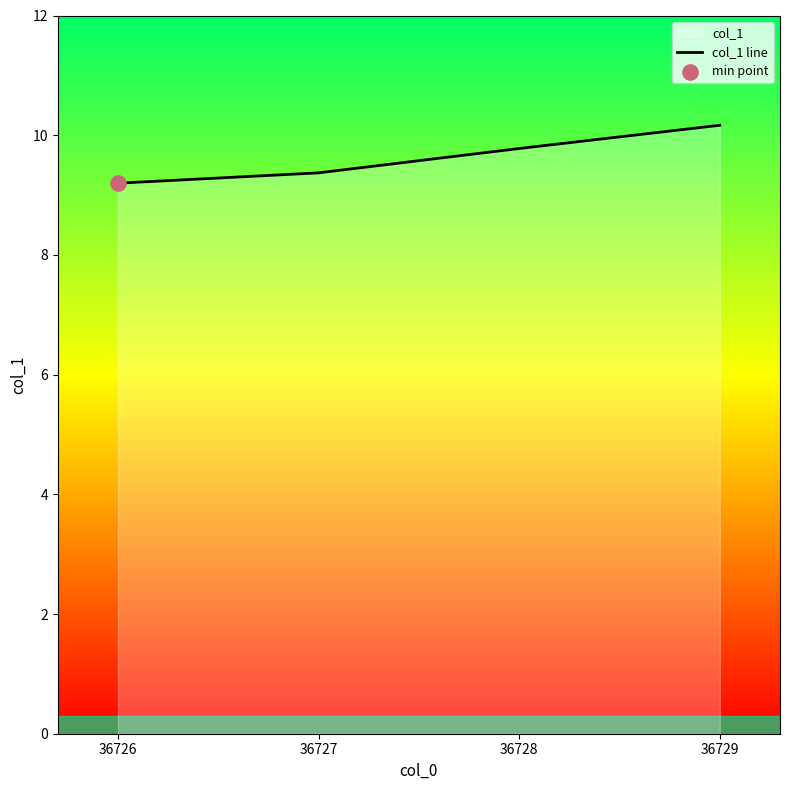

Between 36728 and 36726, which is larger?

36728